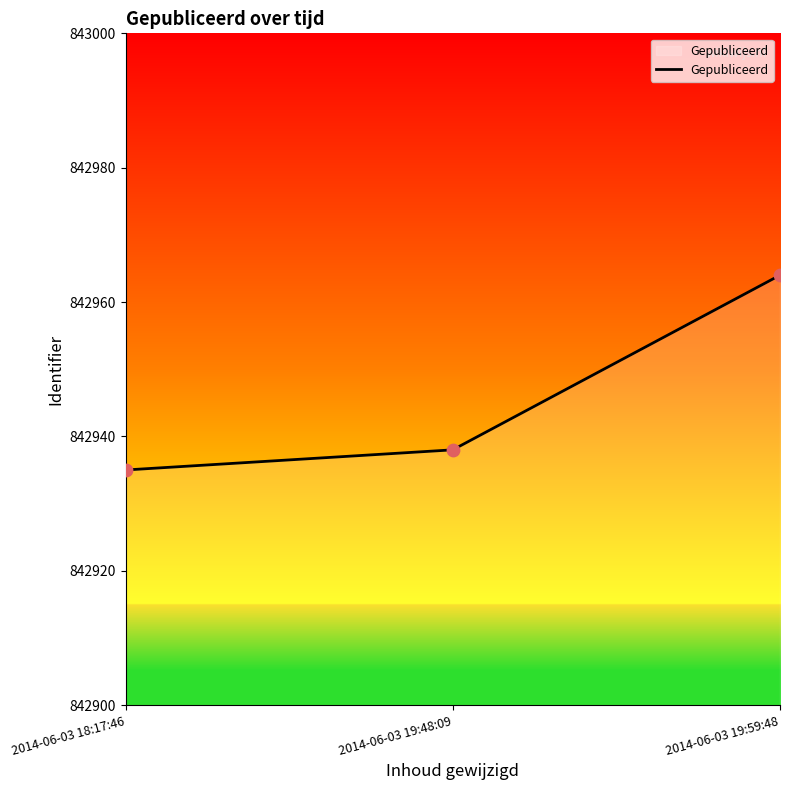

Between 2014-06-03 18:17:46 and 2014-06-03 19:59:48, which is larger?

2014-06-03 19:59:48